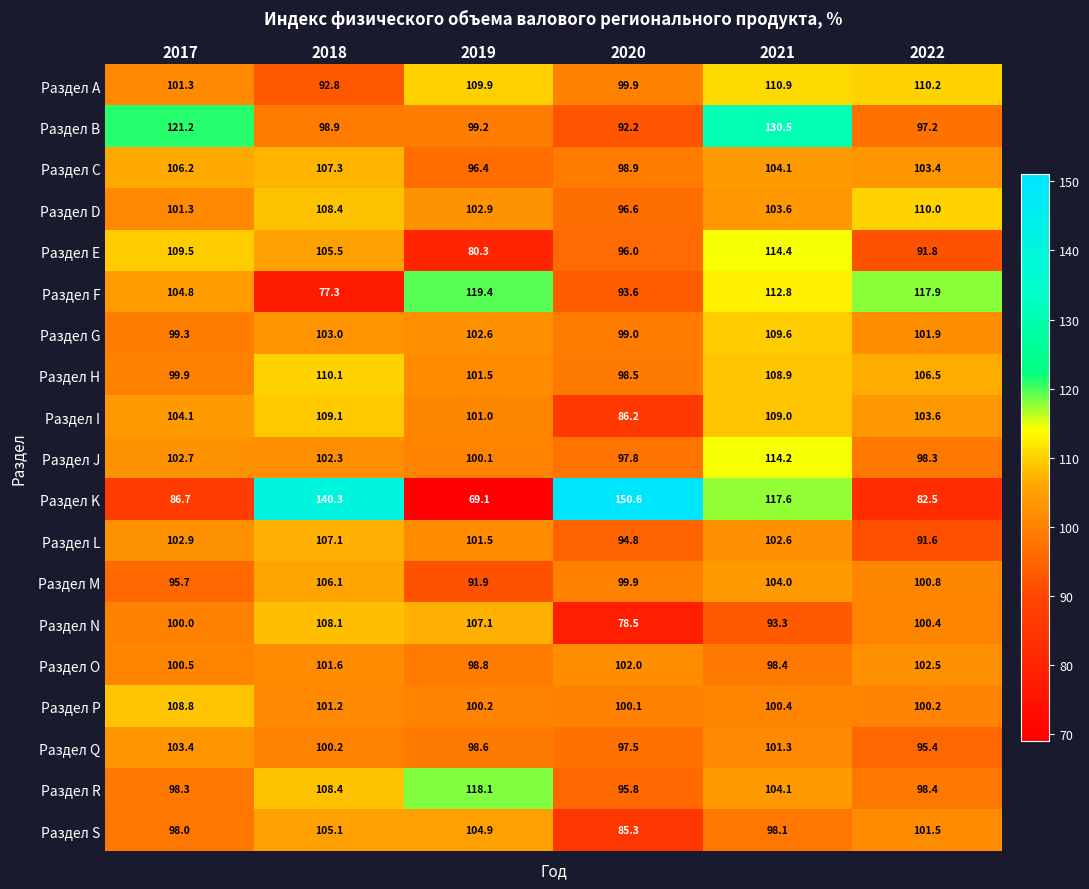

Which category has the lowest value in the Раздел O series?

2021